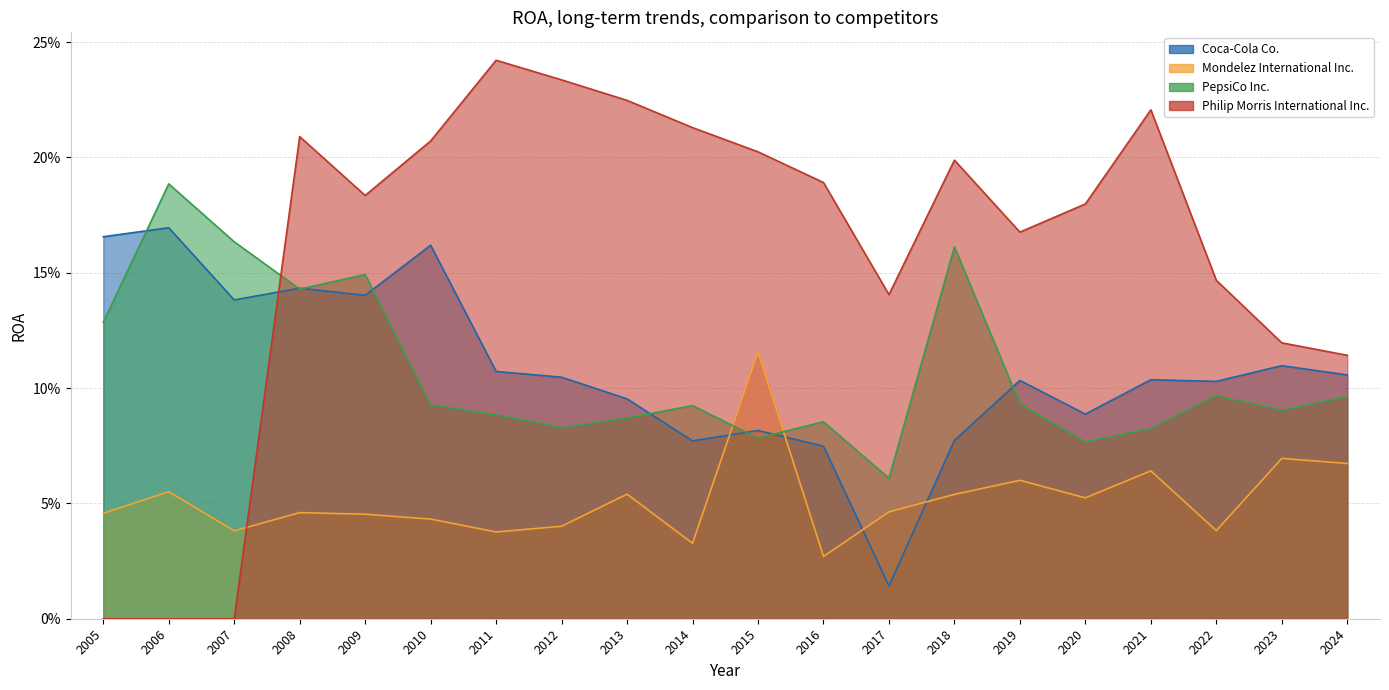

What is the sum of all Coca-Cola Co. values?

2.2